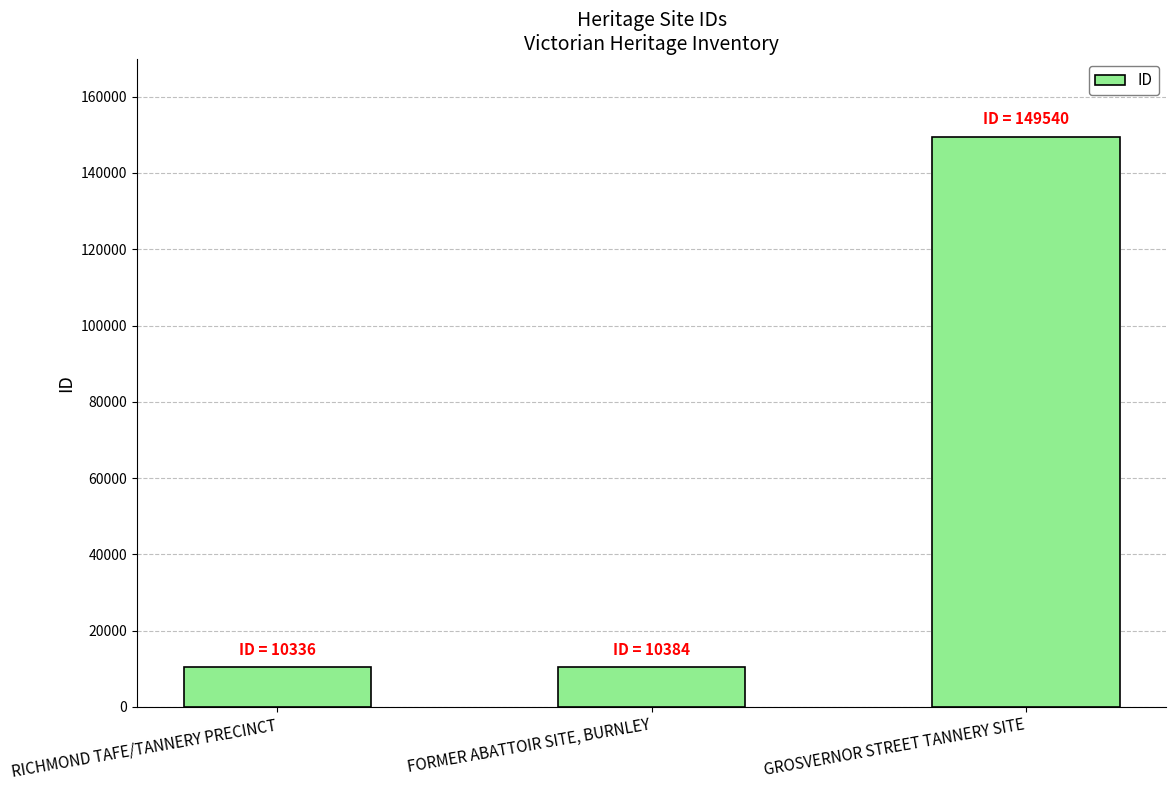

List the labels in order of value, largest first.

GROSVERNOR STREET TANNERY SITE, FORMER ABATTOIR SITE, BURNLEY, RICHMOND TAFE/TANNERY PRECINCT